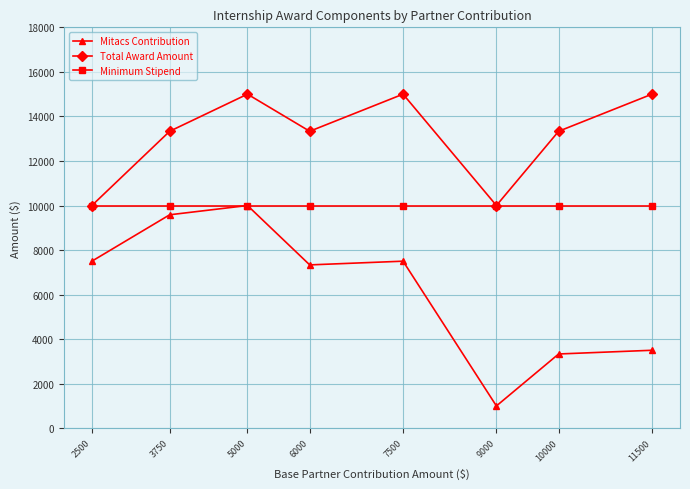

Which series has the largest total across all categories?

Total Award Amount